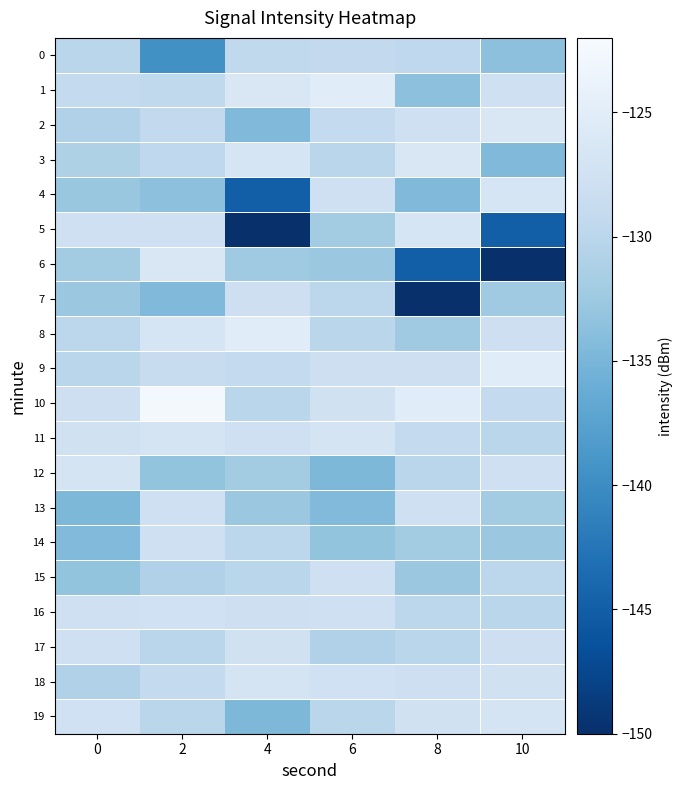

Which series has the widest spread of values?

6